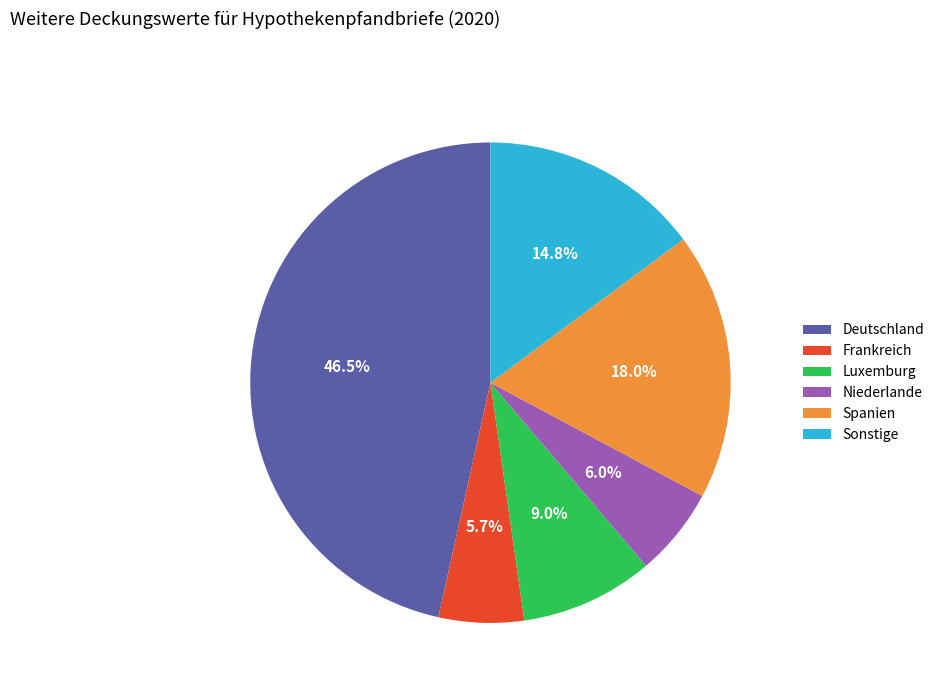

Does Luxemburg account for over 50% of the chart?

No